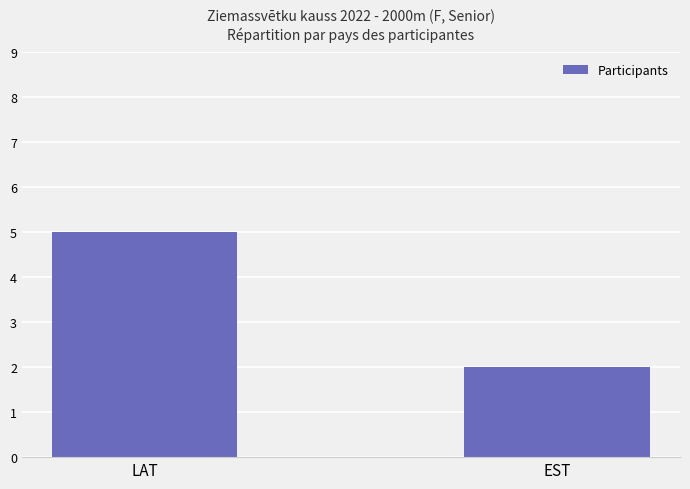

What is the label of the 2nd bar from the right?

LAT